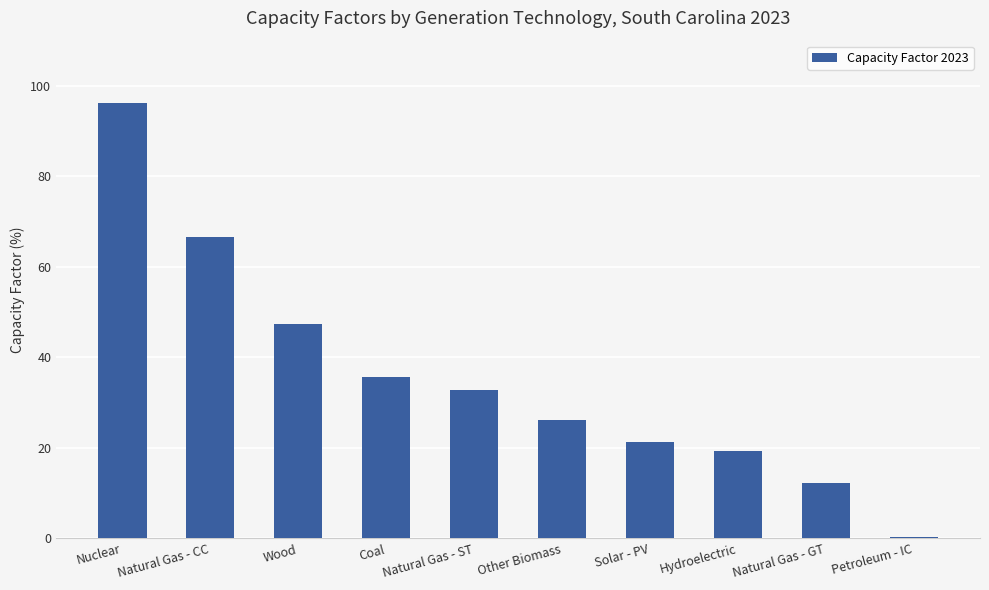

Is it true that the value at Natural Gas - CC is 66.5?

True